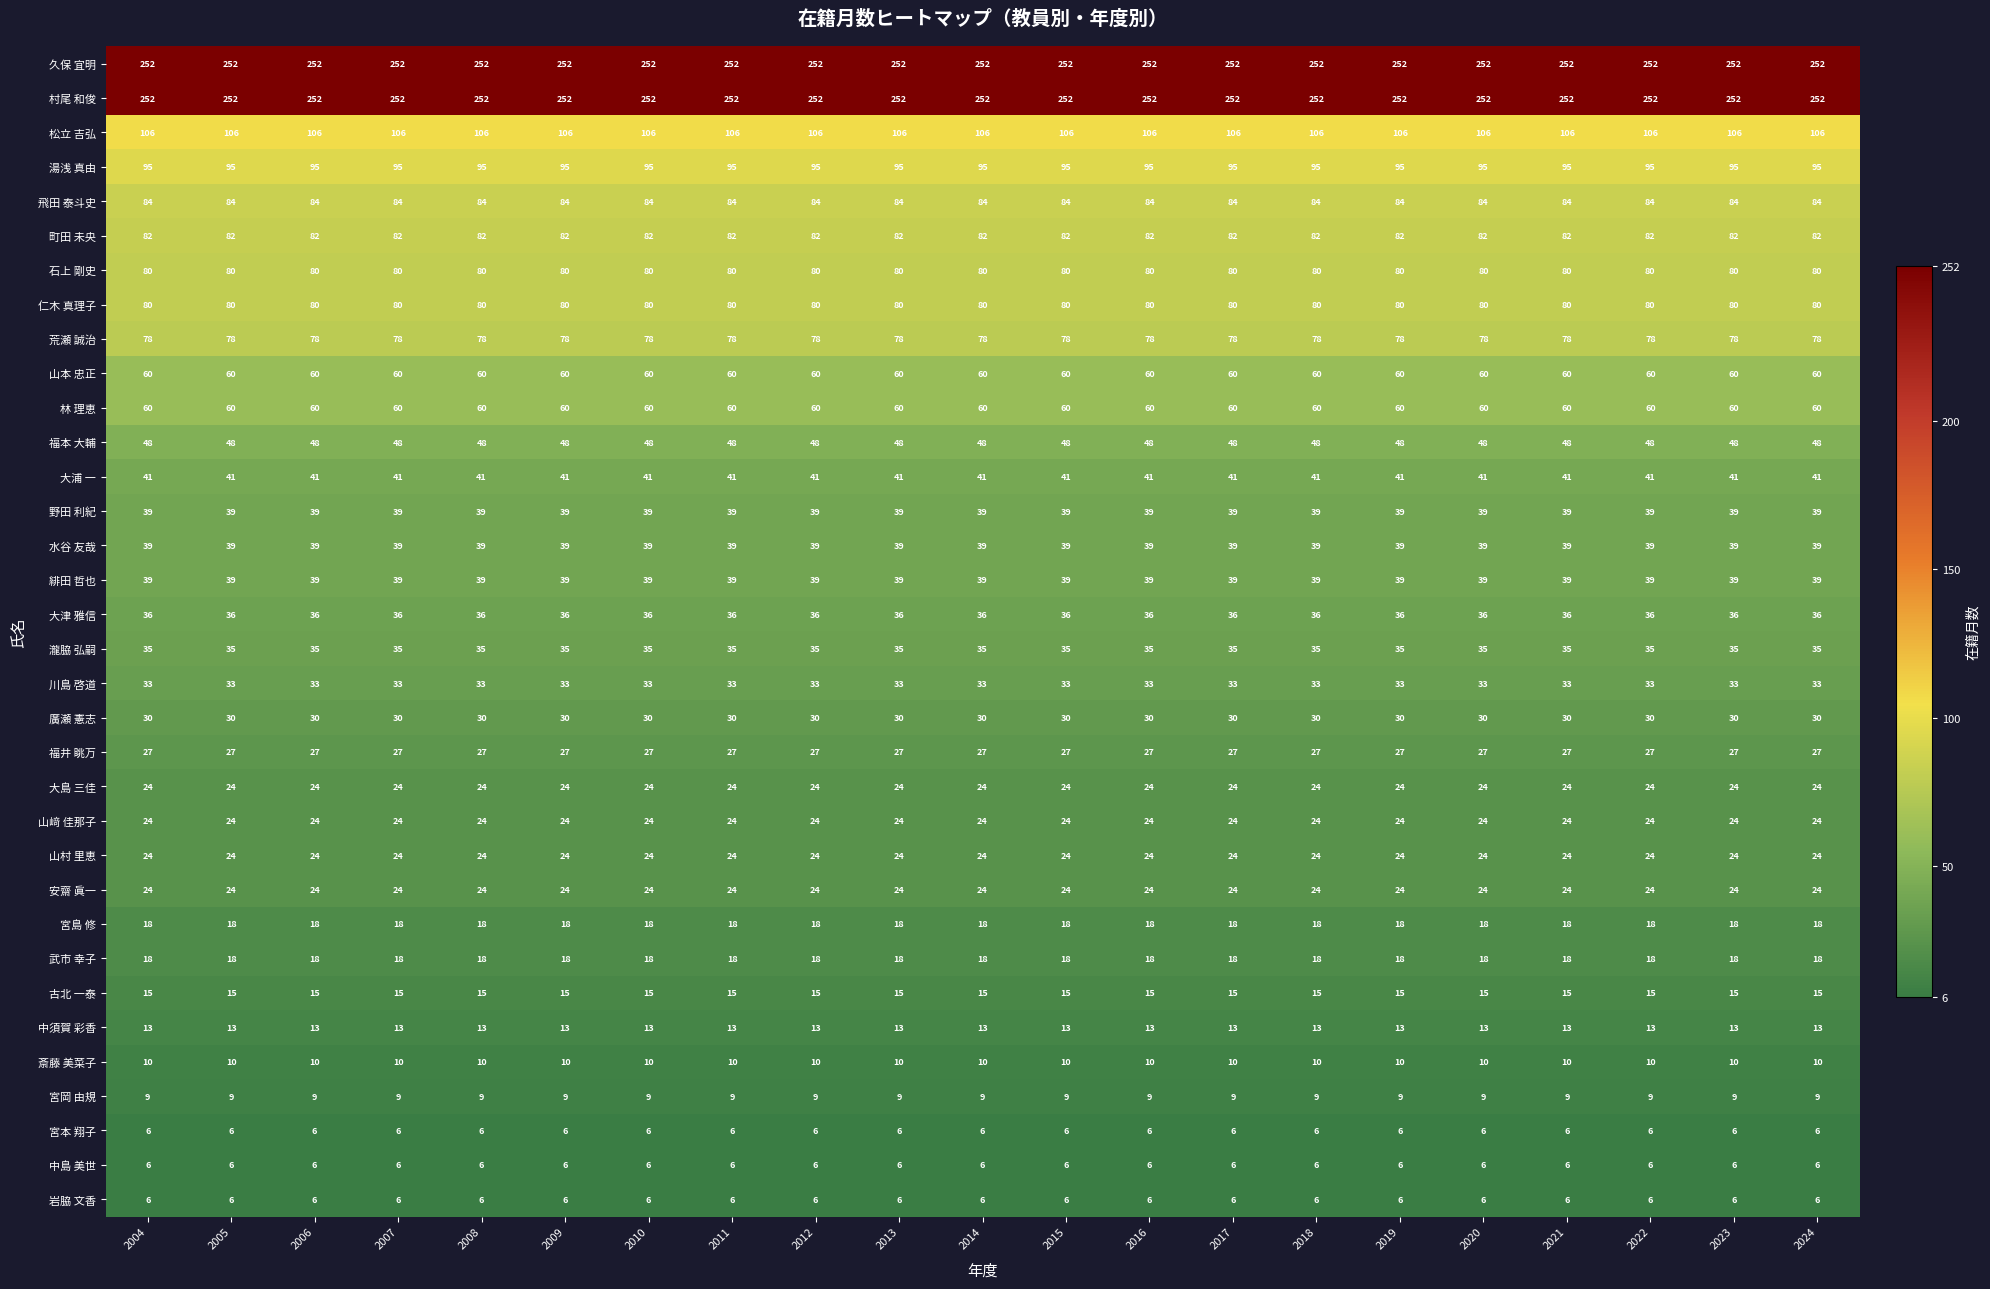

What is the total value across all series at 2019?

1793